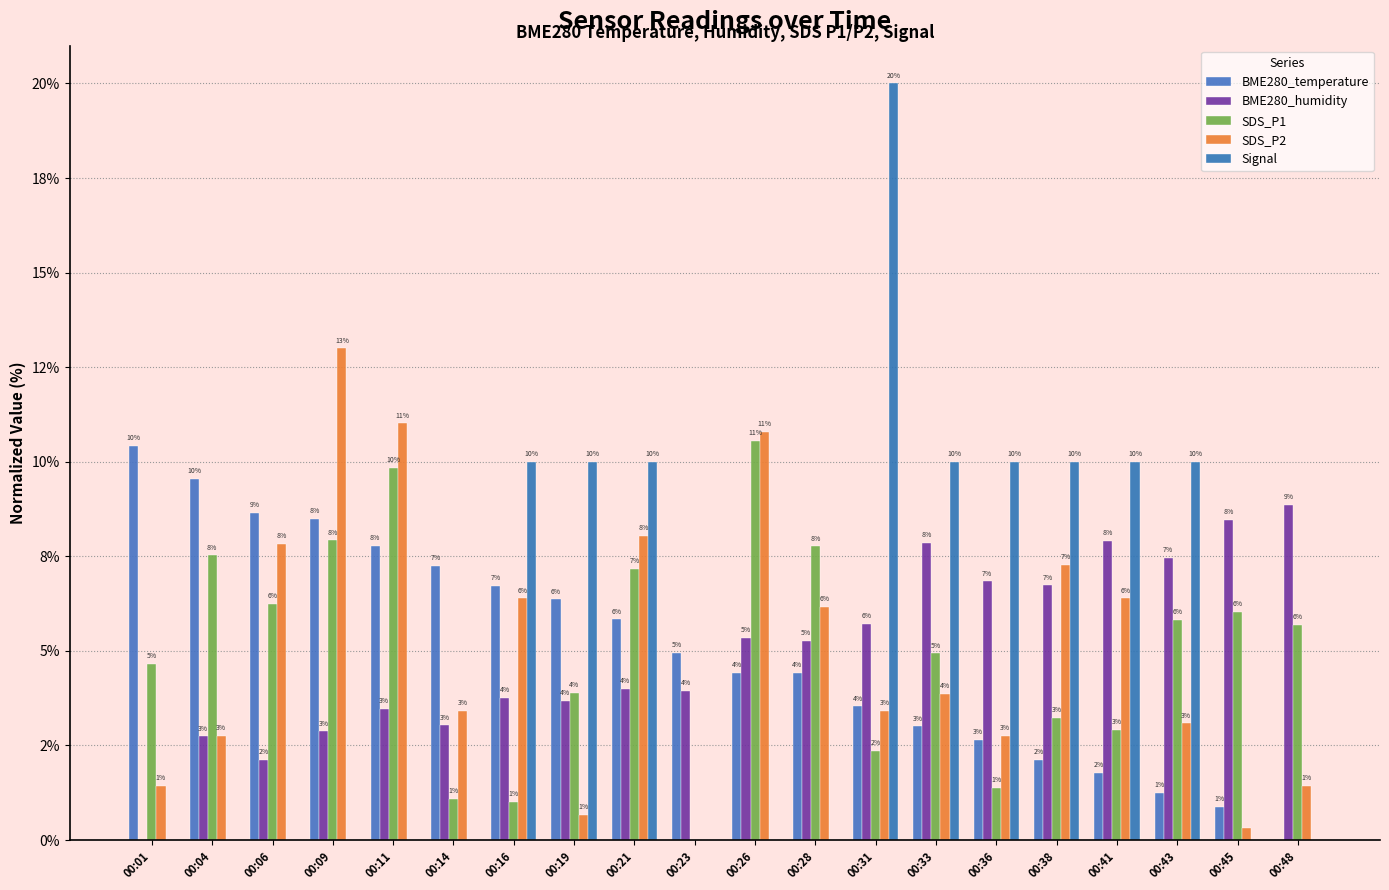

Which series changed the most between 00:06 and 00:26?

SDS_P1